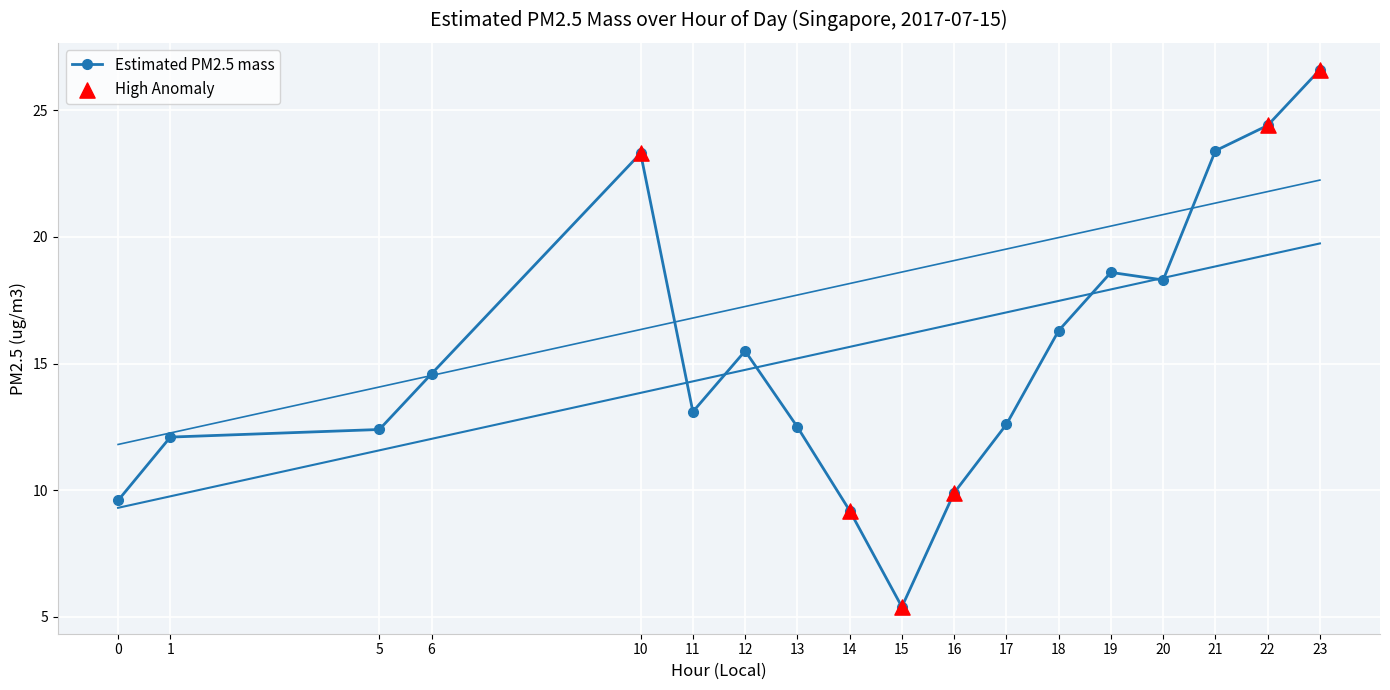

What is the change in value from 6 to 11?

-1.5